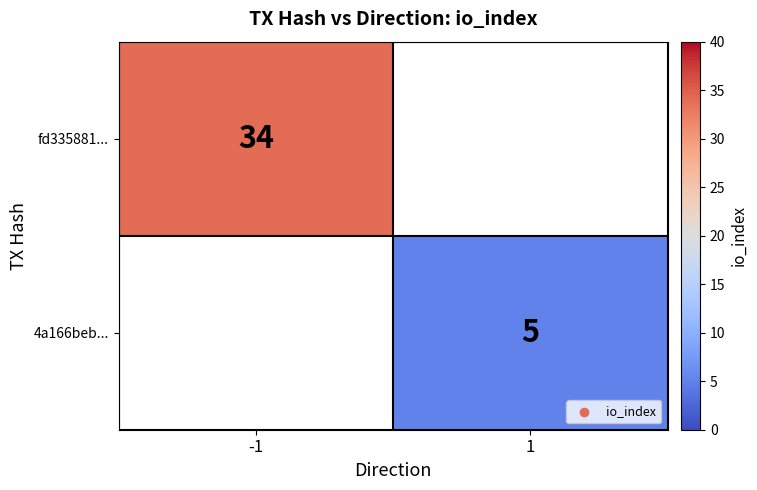

Is it true that 4a166beb... equals 3.1 at 1?

False